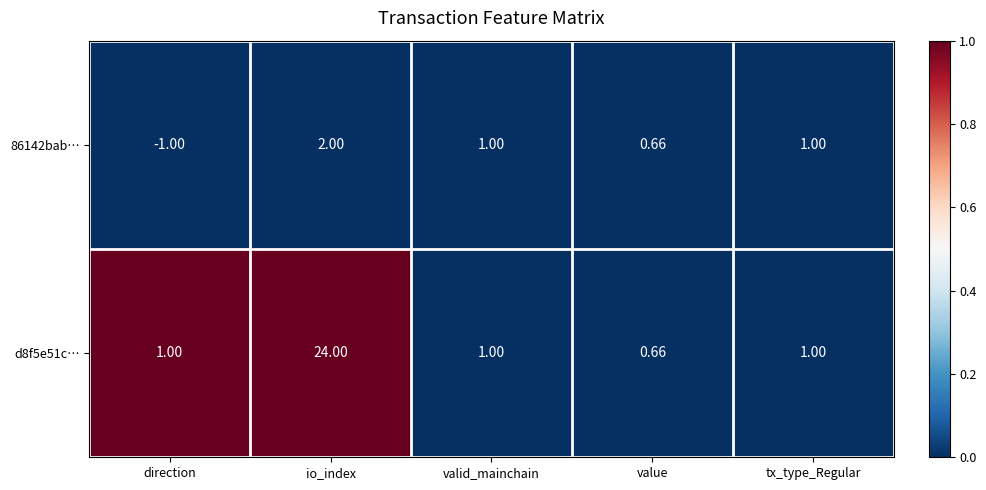

Which category has the highest value in the d8f5e51c… series?

io_index